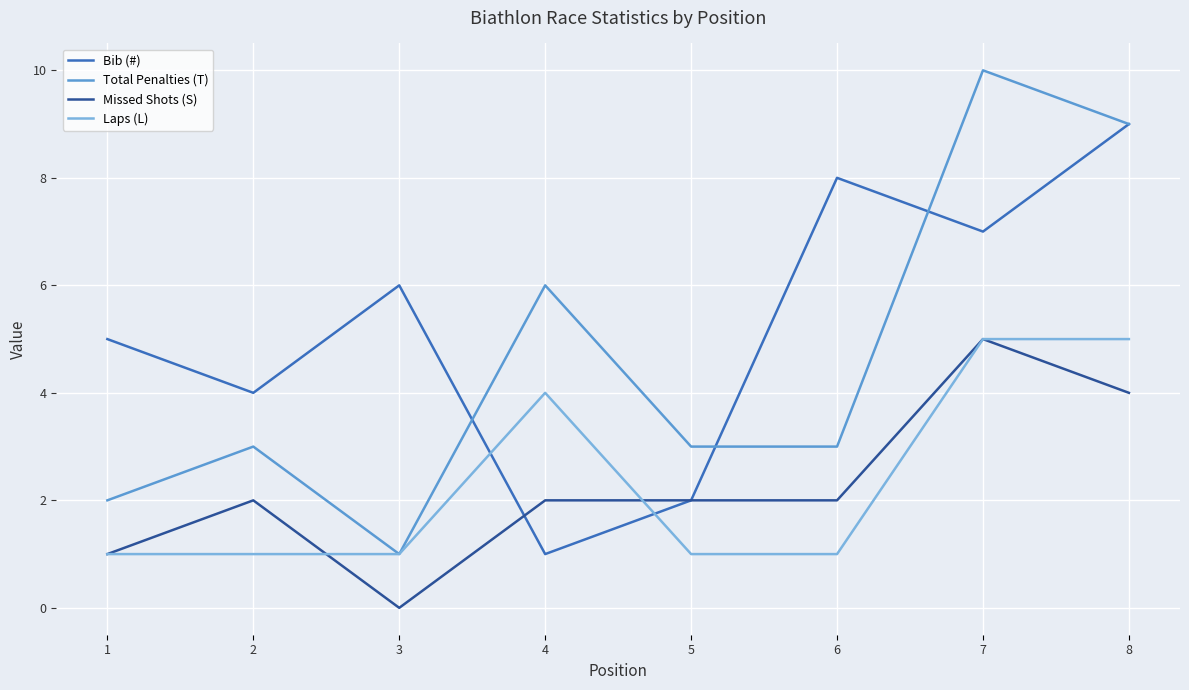

Which label corresponds to the smallest value in the chart?

3